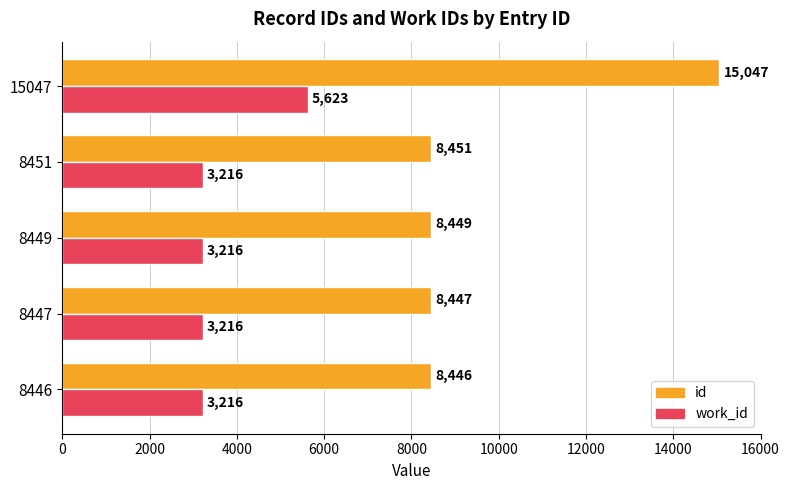

Which series has the largest range (max minus min)?

id